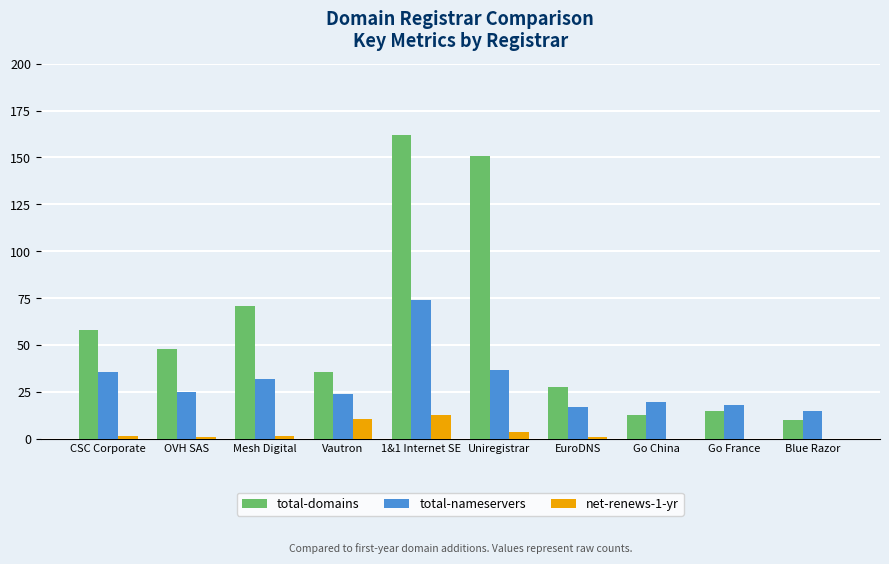

Which category has the highest value across all series?

1&1 Internet SE